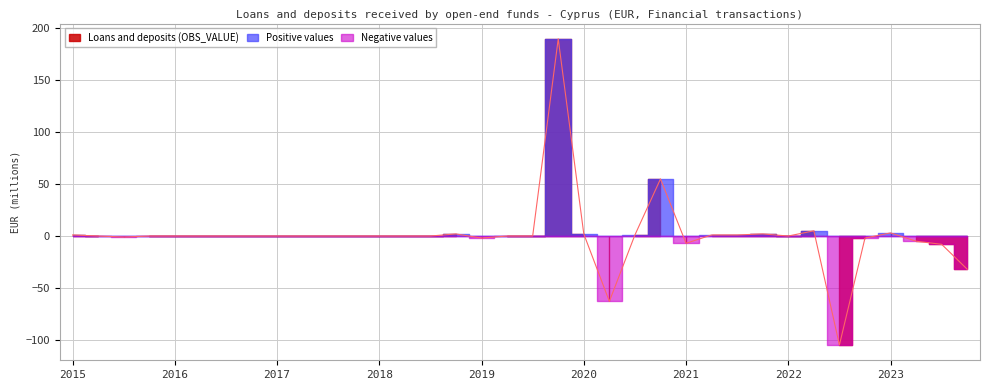

True or false: Negative values and Positive values intersect in this chart.

False